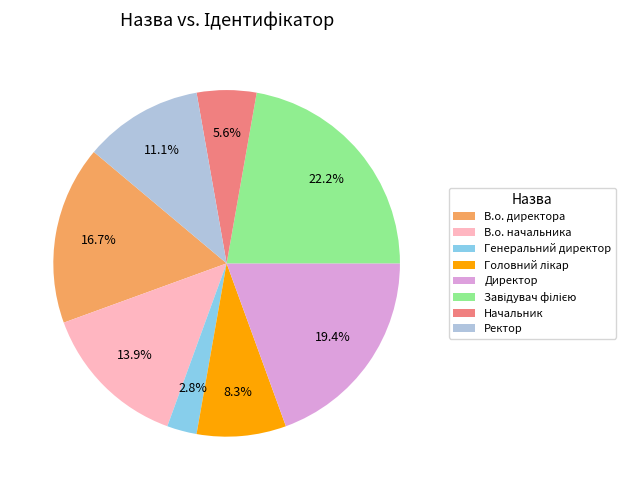

Is there any slice that represents more than half of the pie?

No